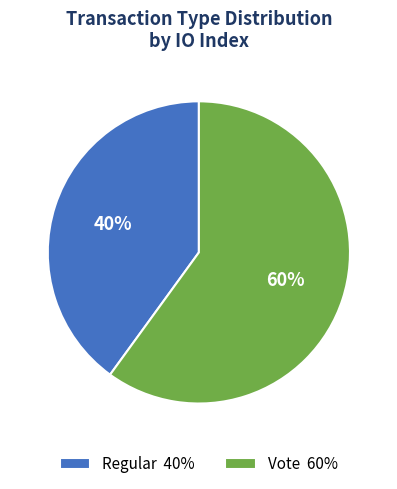

Which has a higher value, Regular 40% or Vote 60%?

Vote 60%